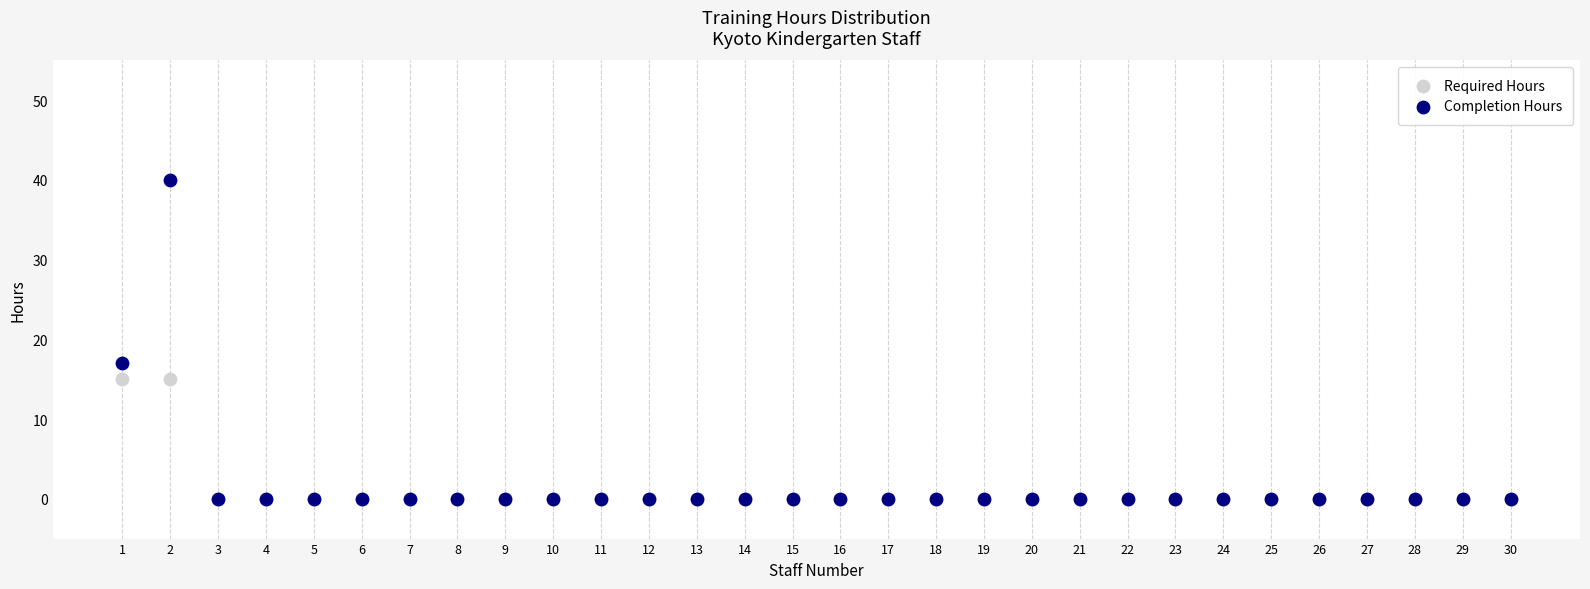

In the Completion Hours series, what Y value is closest to 20?

17